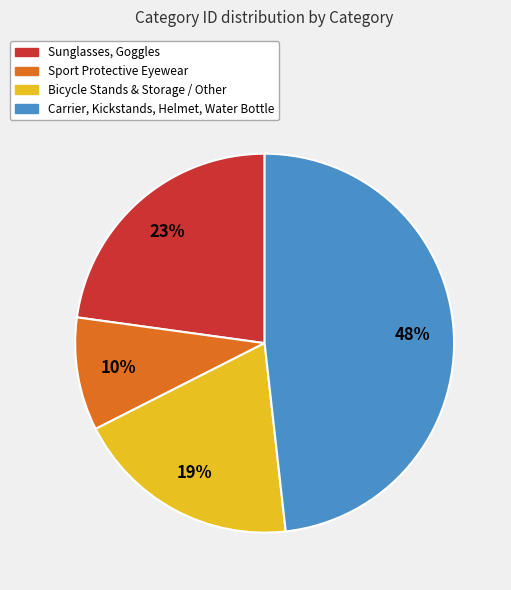

To the nearest percent, what is the average slice percentage?

25%